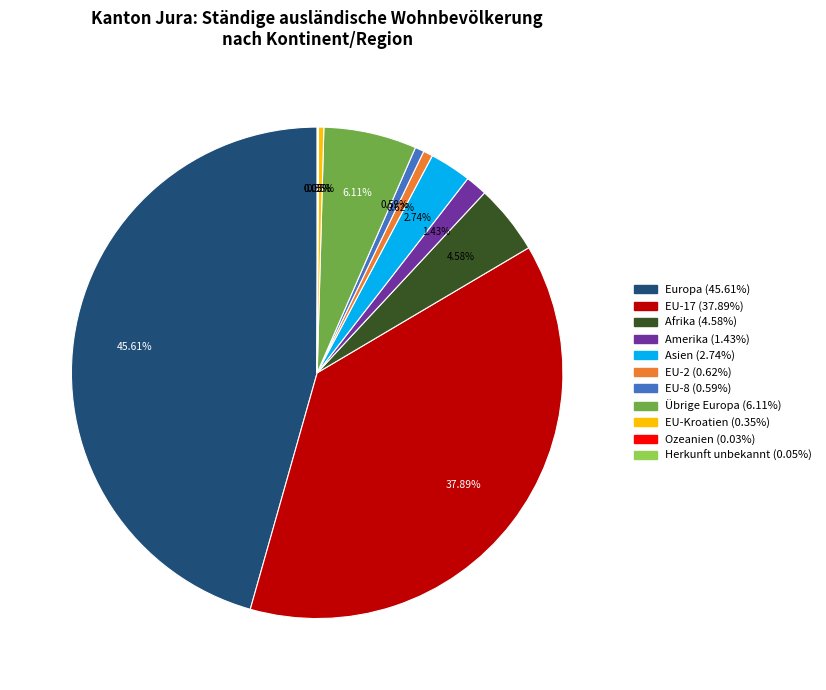

The Amerika slice represents 8% of the pie. True or false?

False